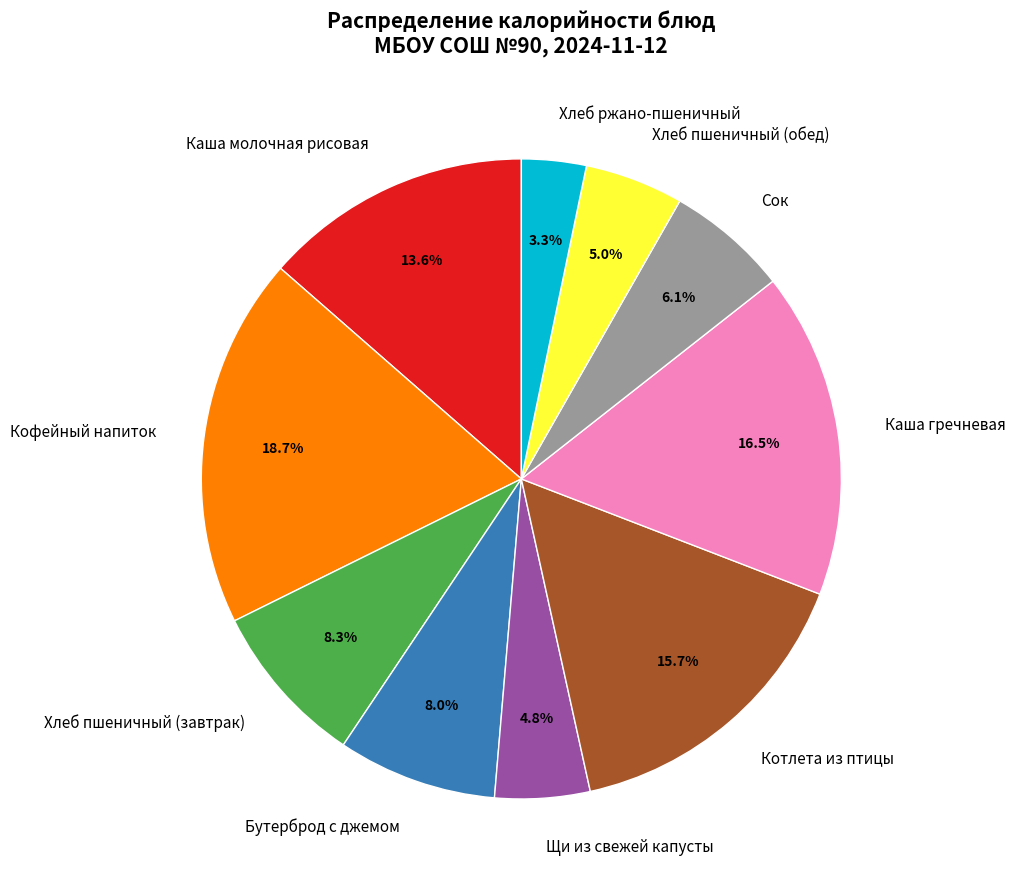

To the nearest percent, what is the average slice percentage?

10%